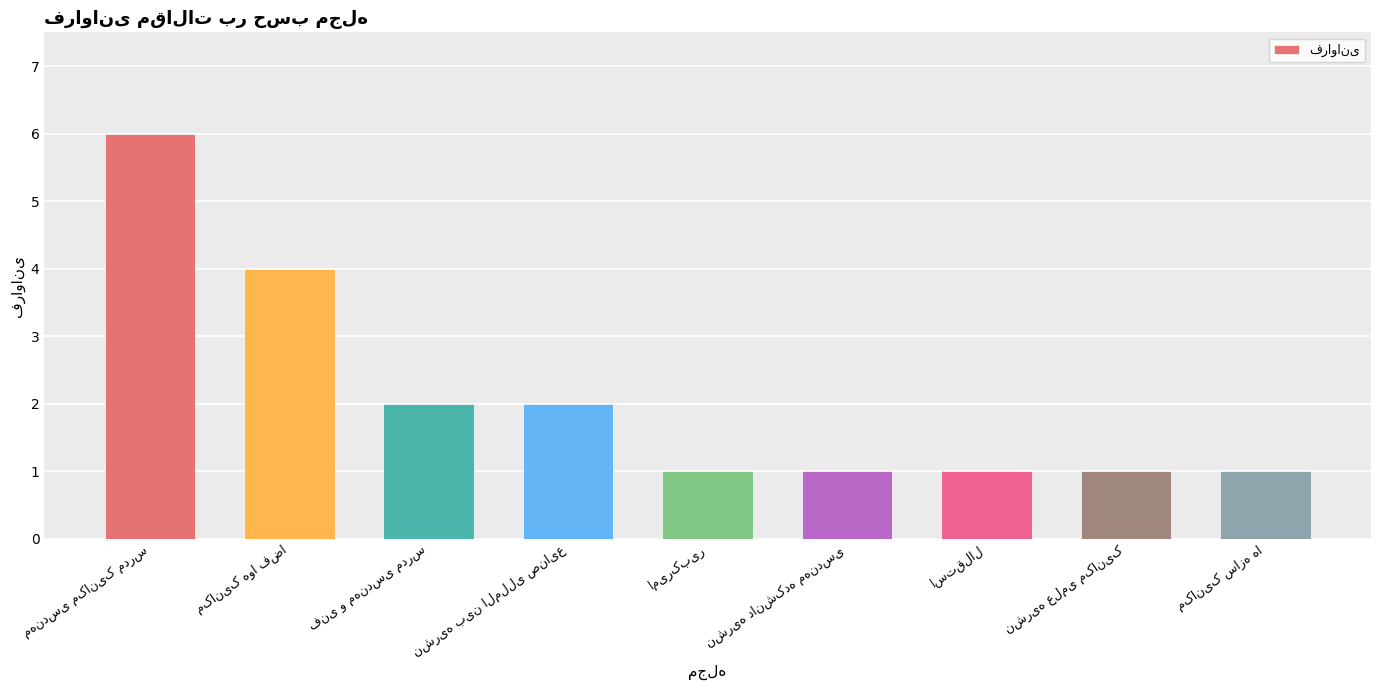

What is the average value?

2